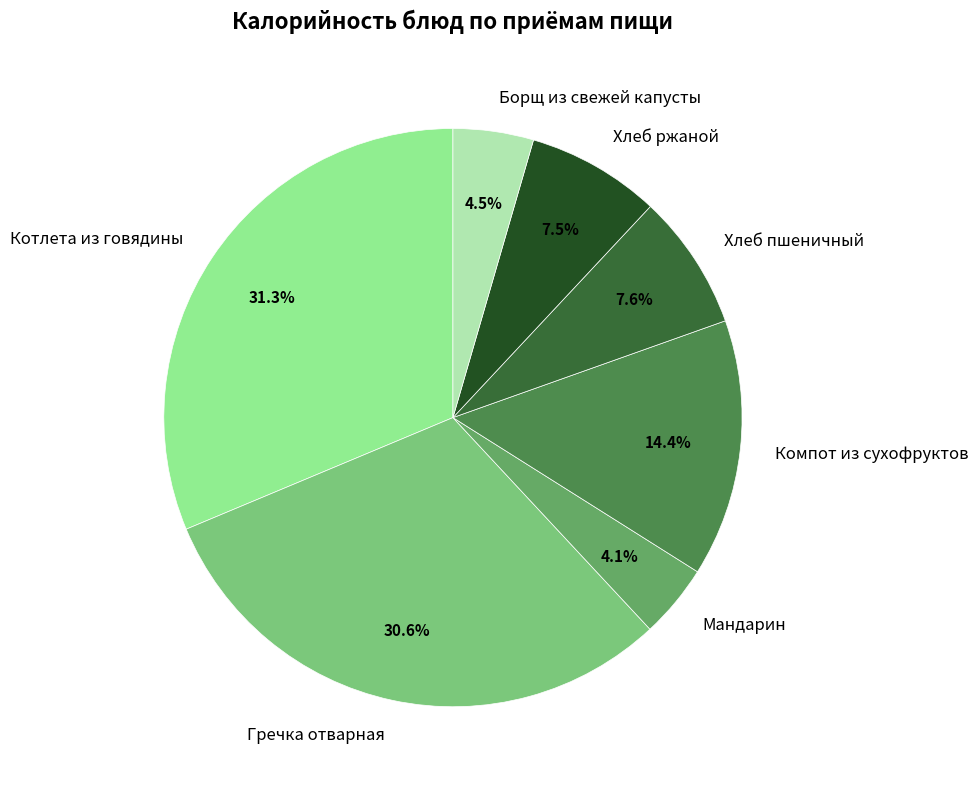

What is the largest slice in the pie chart?

Котлета из говядины